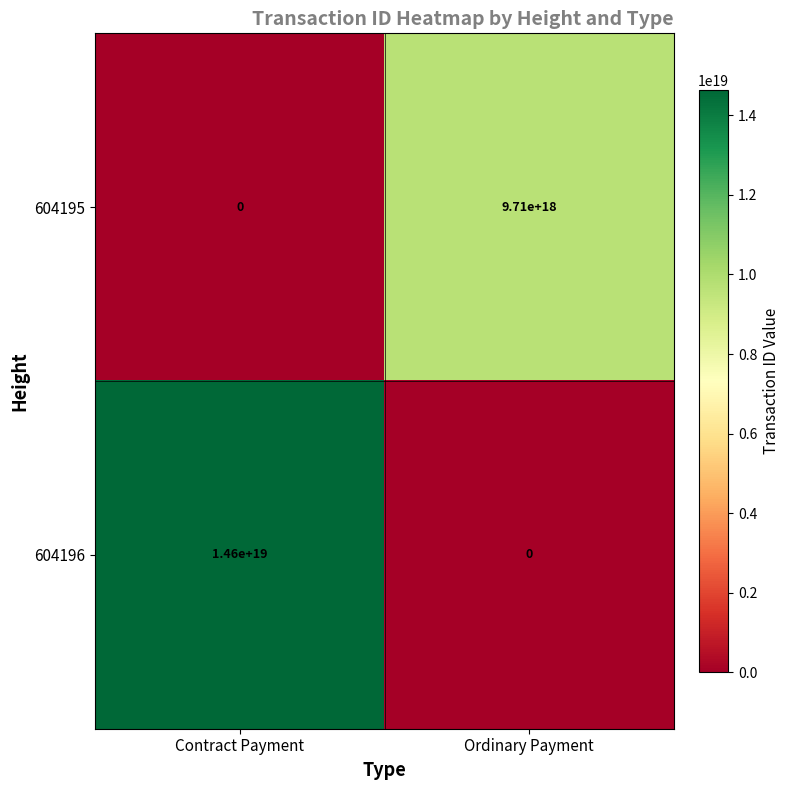

How many data points does each series have?

2